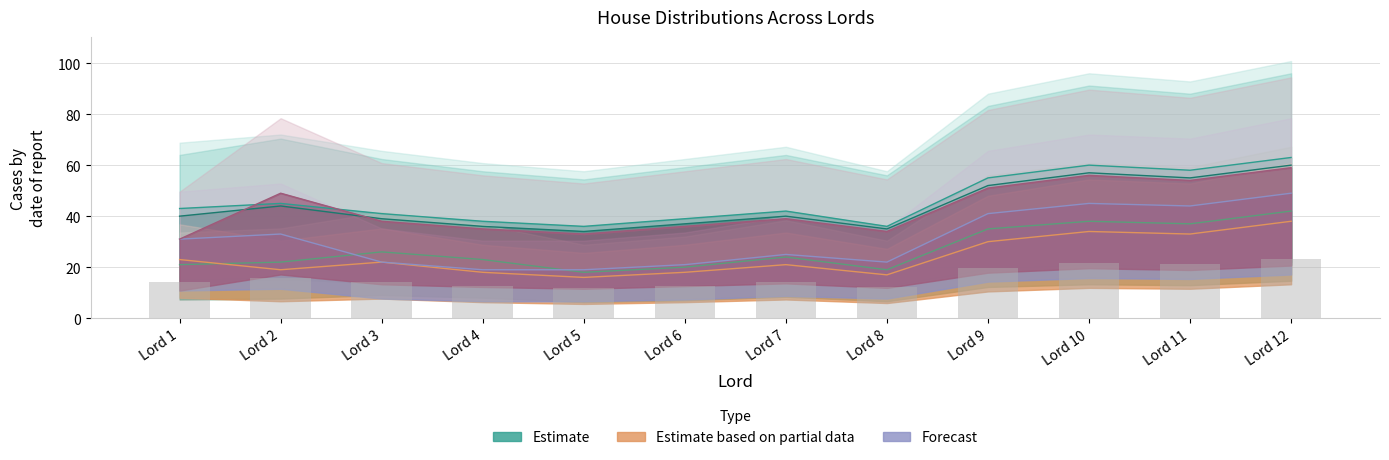

Reading left to right, list all the values displayed in this chart.

Lord 1=14.2	Lord 2=15.9	Lord 3=14.1	Lord 4=12.7	Lord 5=11.7	Lord 6=12.8	Lord 7=14.3	Lord 8=12.2	Lord 9=19.8	Lord 10=21.8	Lord 11=21.1	Lord 12=23.3